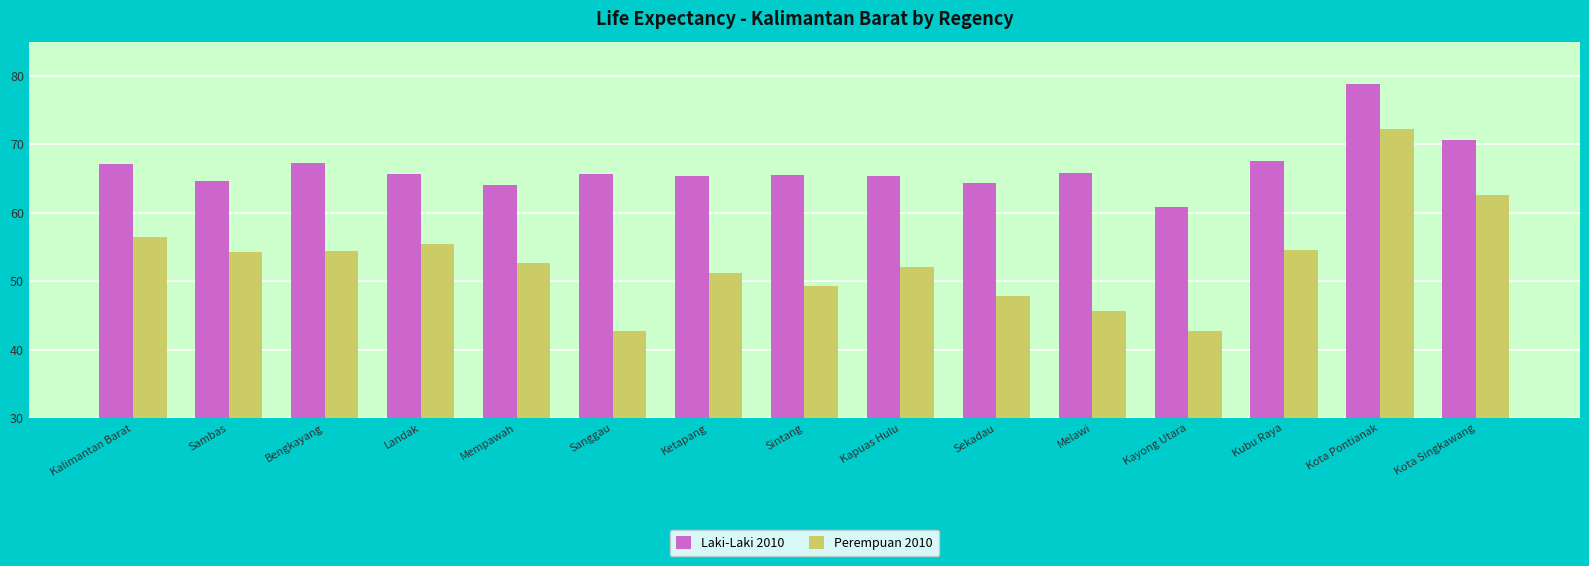

List the series in order of their peak value, lowest first.

Perempuan 2010, Laki-Laki 2010